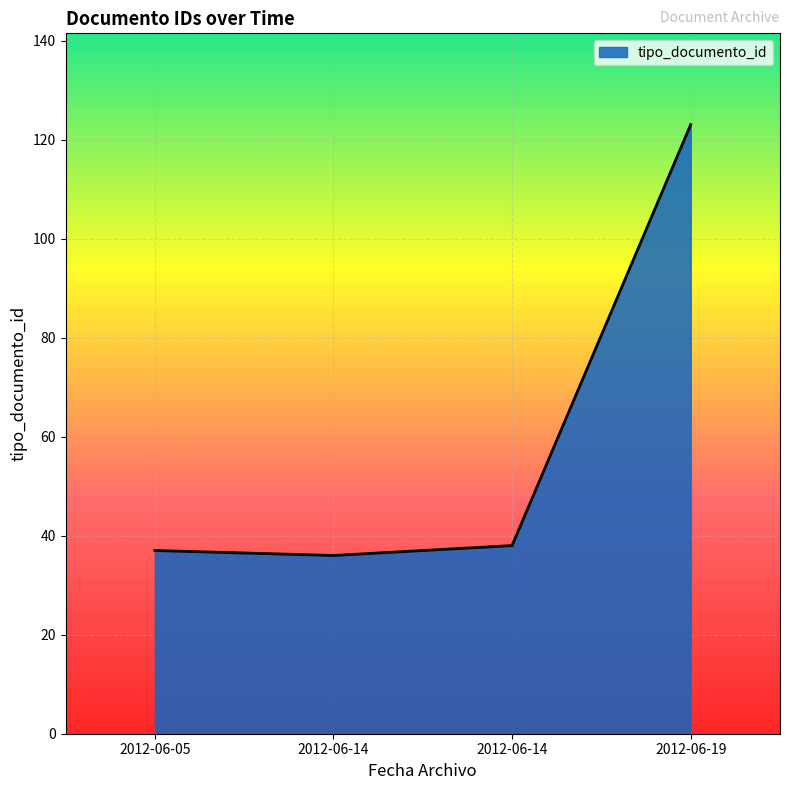

At which label does the data first exceed 38?

2012-06-19